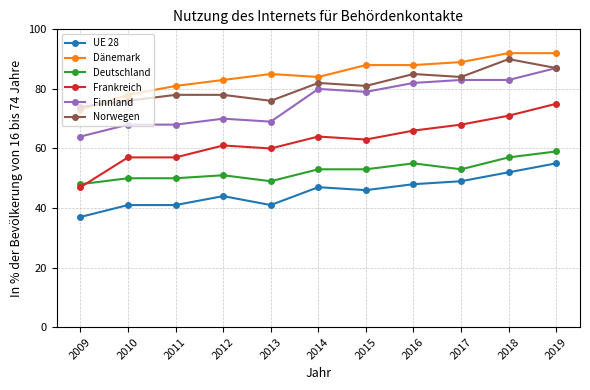

True or false: Finnland and Frankreich intersect in this chart.

False